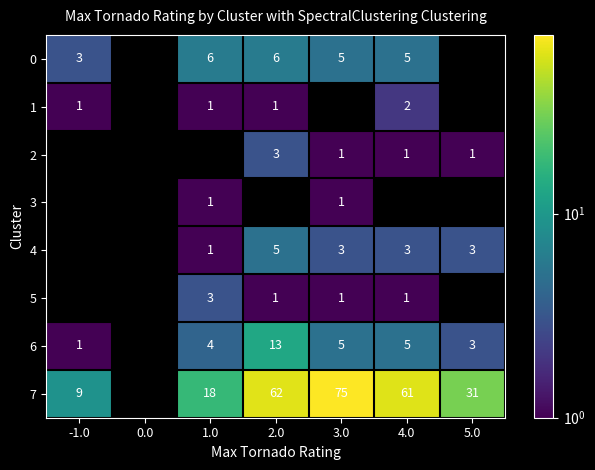

The value of 1 at 4.0 is 2. True or false?

True